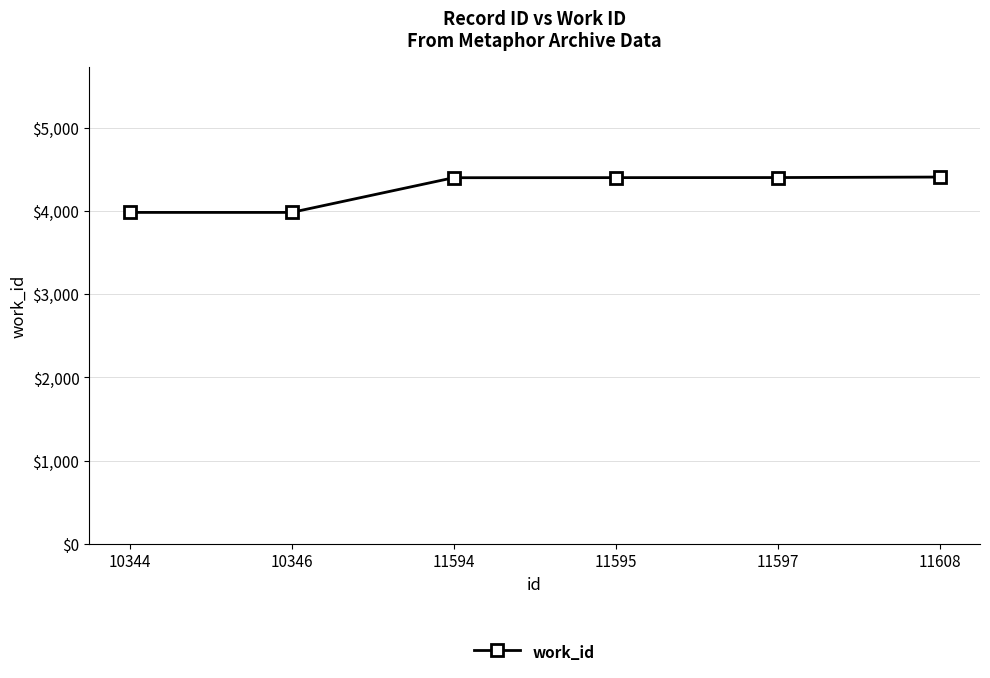

The chart shows a value of 4399 at 11594. True or false?

True